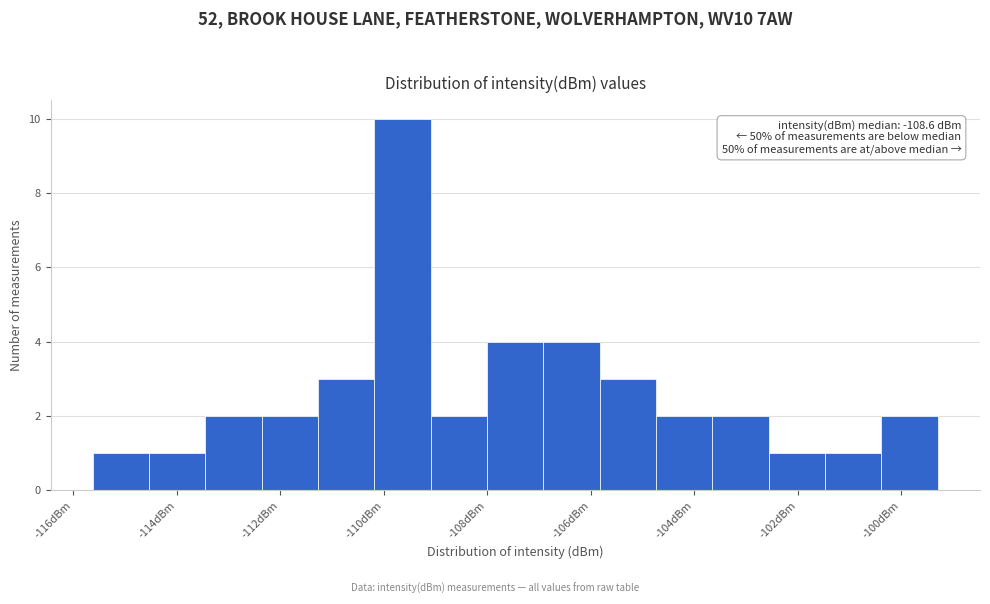

Over which range of the x-axis is the bar tallest?

-110.2 to -109.0